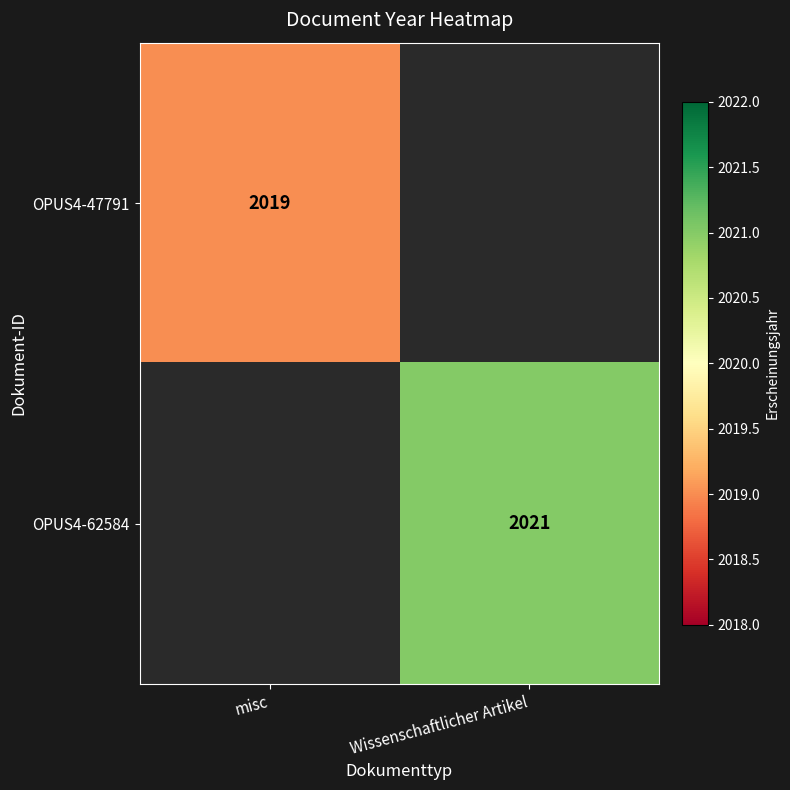

The value of OPUS4-62584 at Wissenschaftlicher Artikel is 2021. True or false?

True